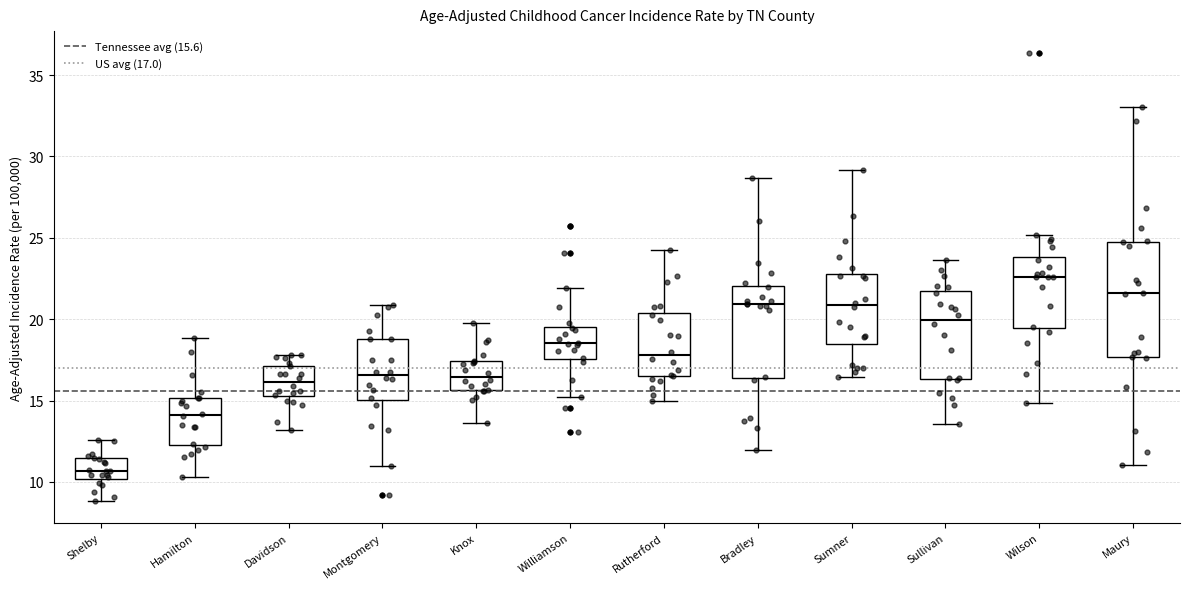

Where does the upper whisker of the box for Bradley end on the y-axis? The values are not printed on the chart, so give them approximately, as read against the axis.

28.5